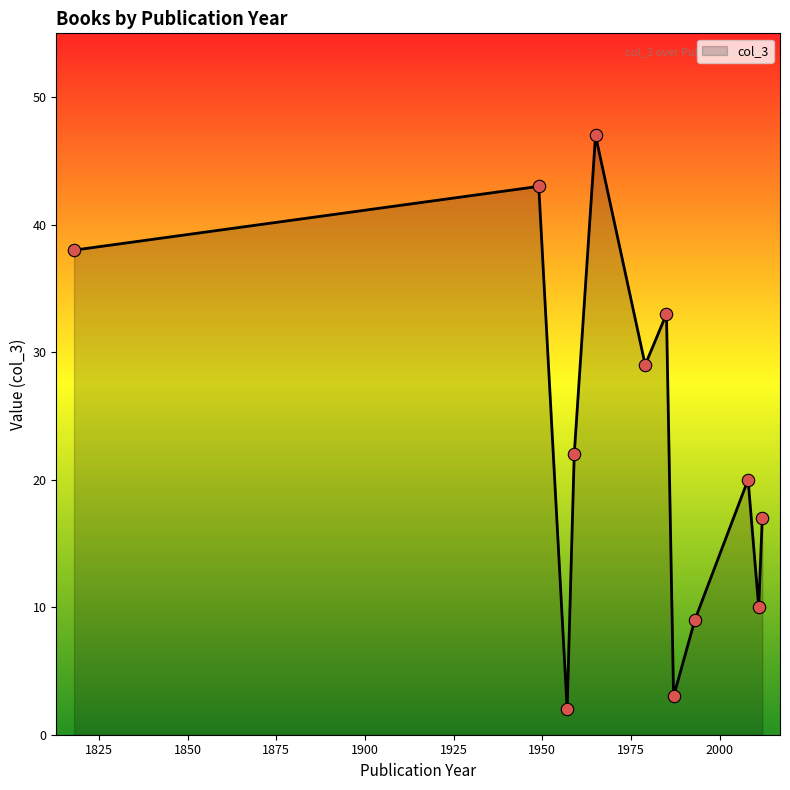

What is the greatest value displayed?

47